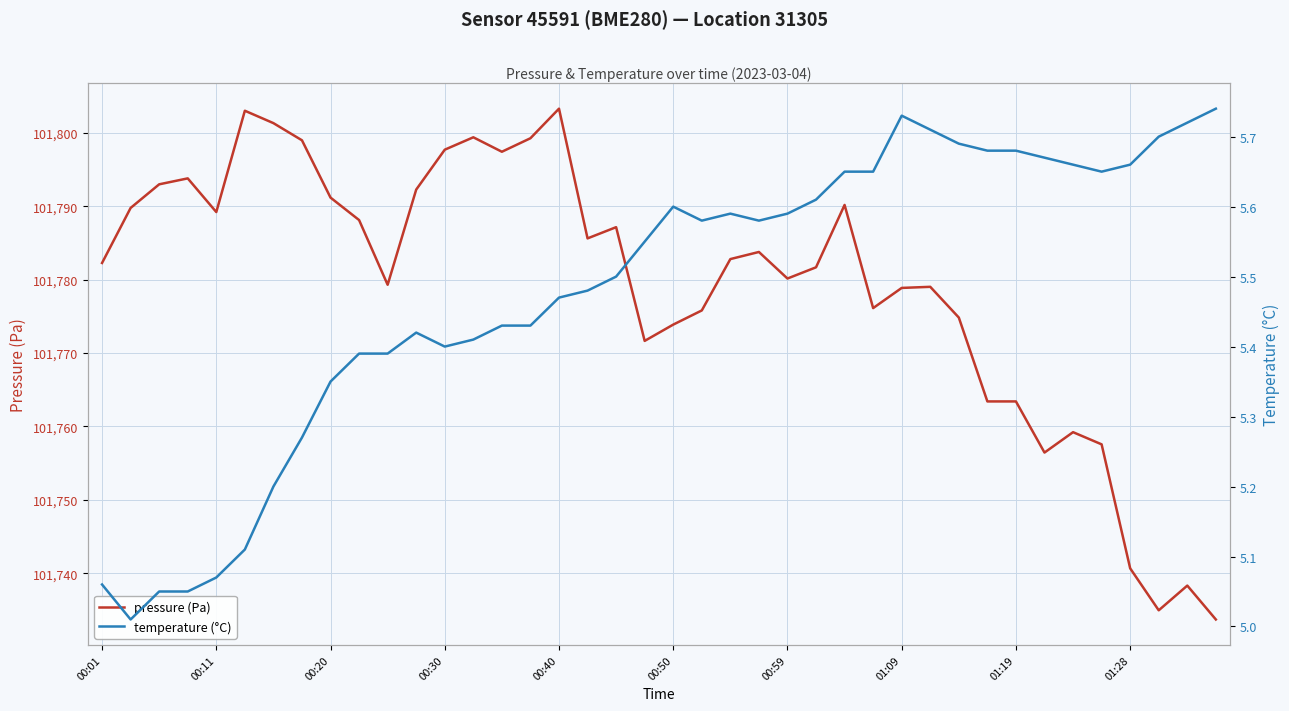

Is this an area chart (filled region under the line)?

No